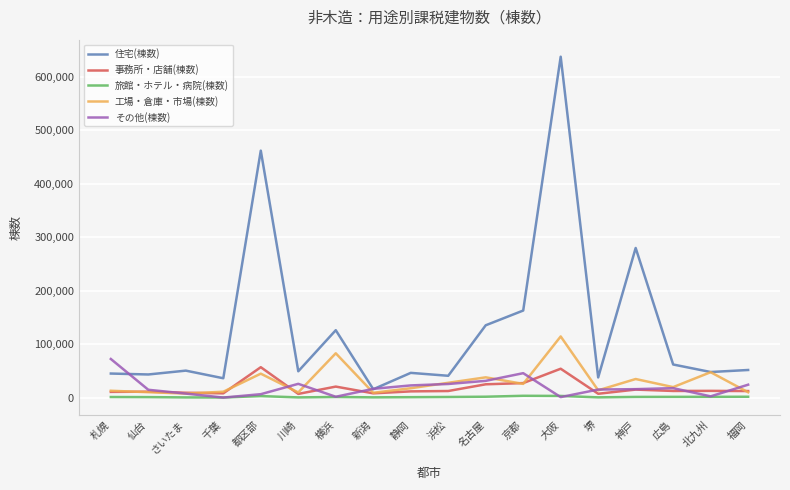

How many lines are shown in the chart?

5